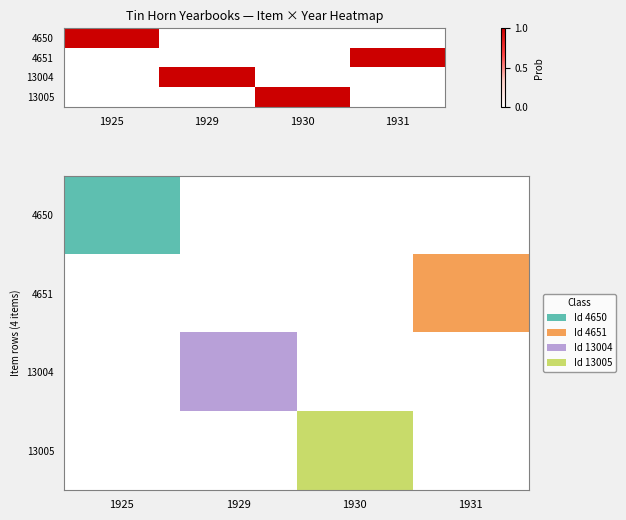

Reading left to right, list all the values displayed in this chart.

4650: 1925=1	1929=0	1930=0	1931=0
4651: 1925=0	1929=0	1930=0	1931=1
13004: 1925=0	1929=1	1930=0	1931=0
13005: 1925=0	1929=0	1930=1	1931=0